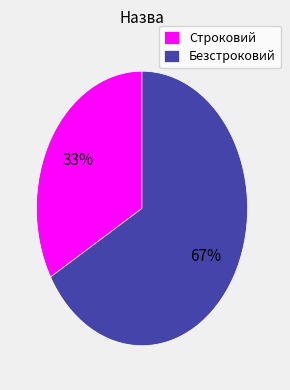

What percentage is the Безстроковий slice, to the nearest percent?

67%